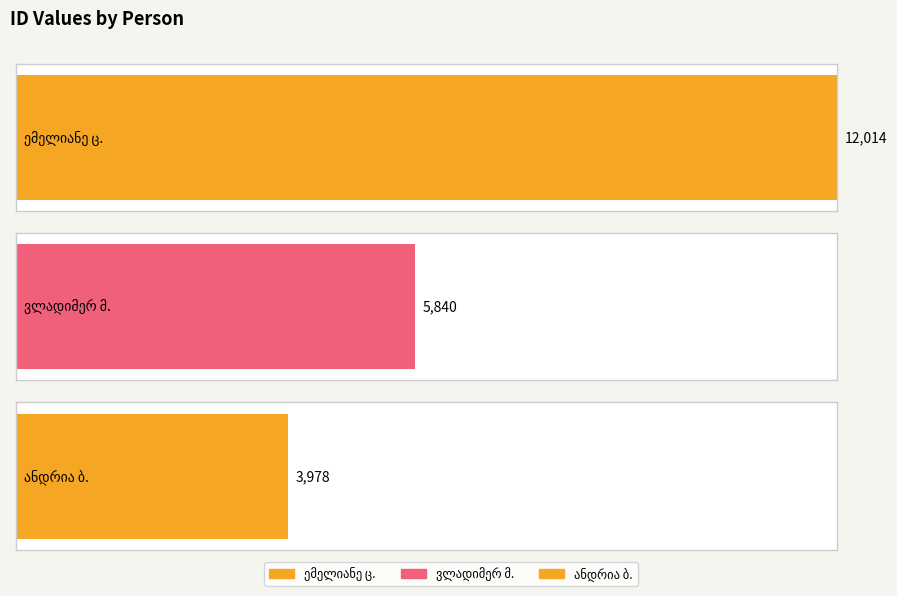

Reading left to right, list all the values displayed in this chart.

12014	5840	3978